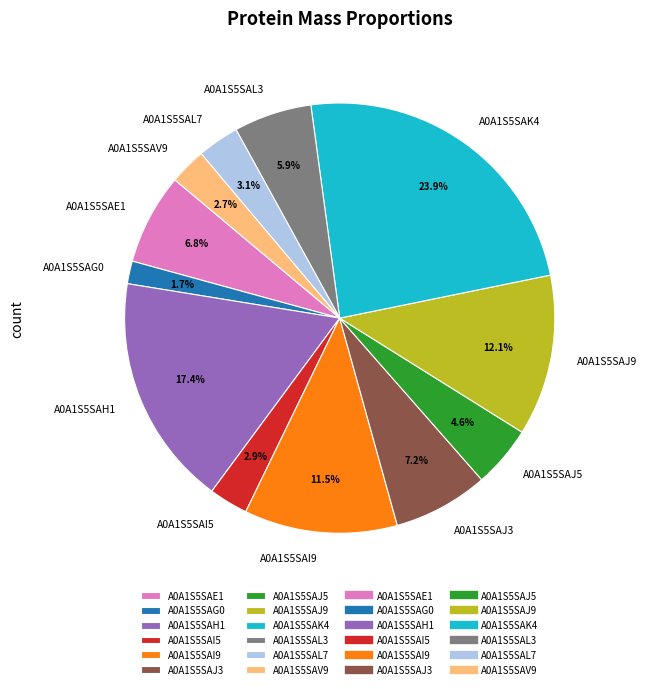

Which category has the biggest portion of the pie?

A0A1S5SAK4